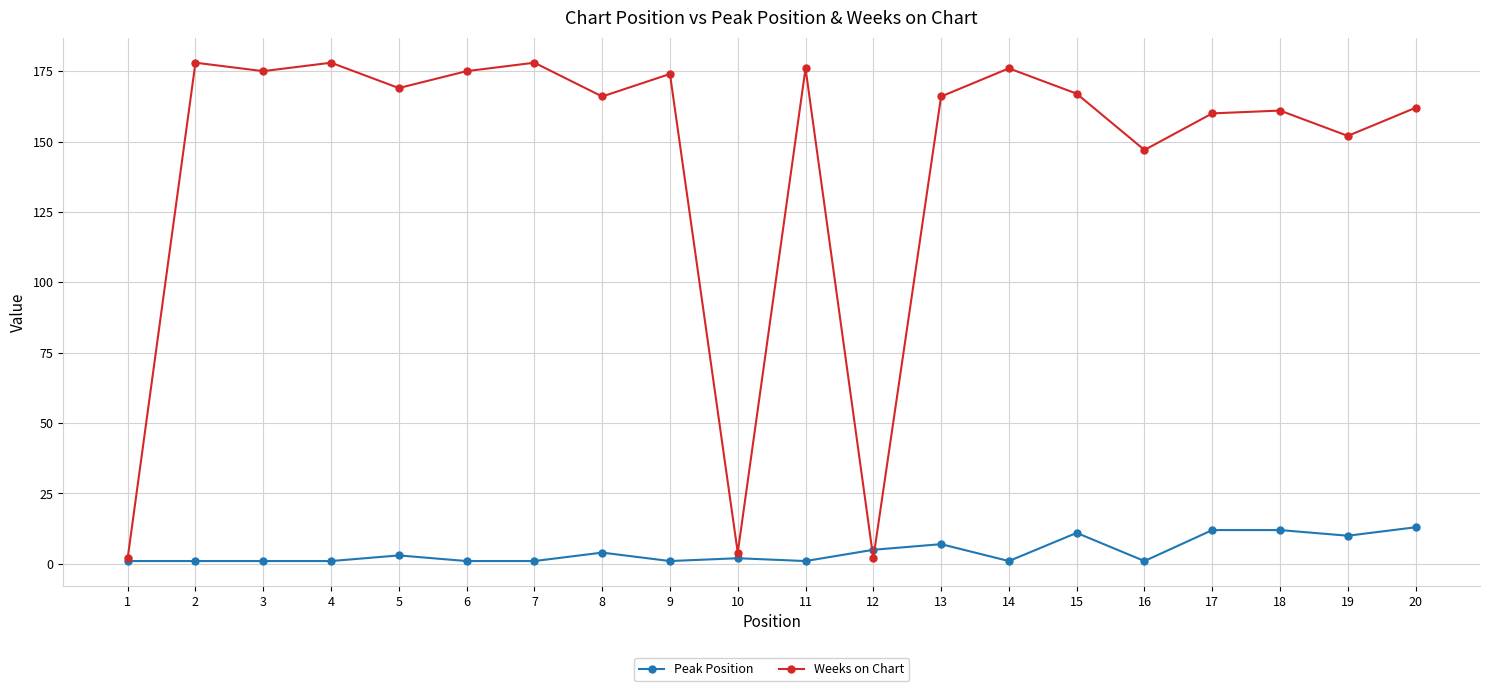

Is the value of Peak Position at 4 greater than the value of Weeks on Chart at 14?

No